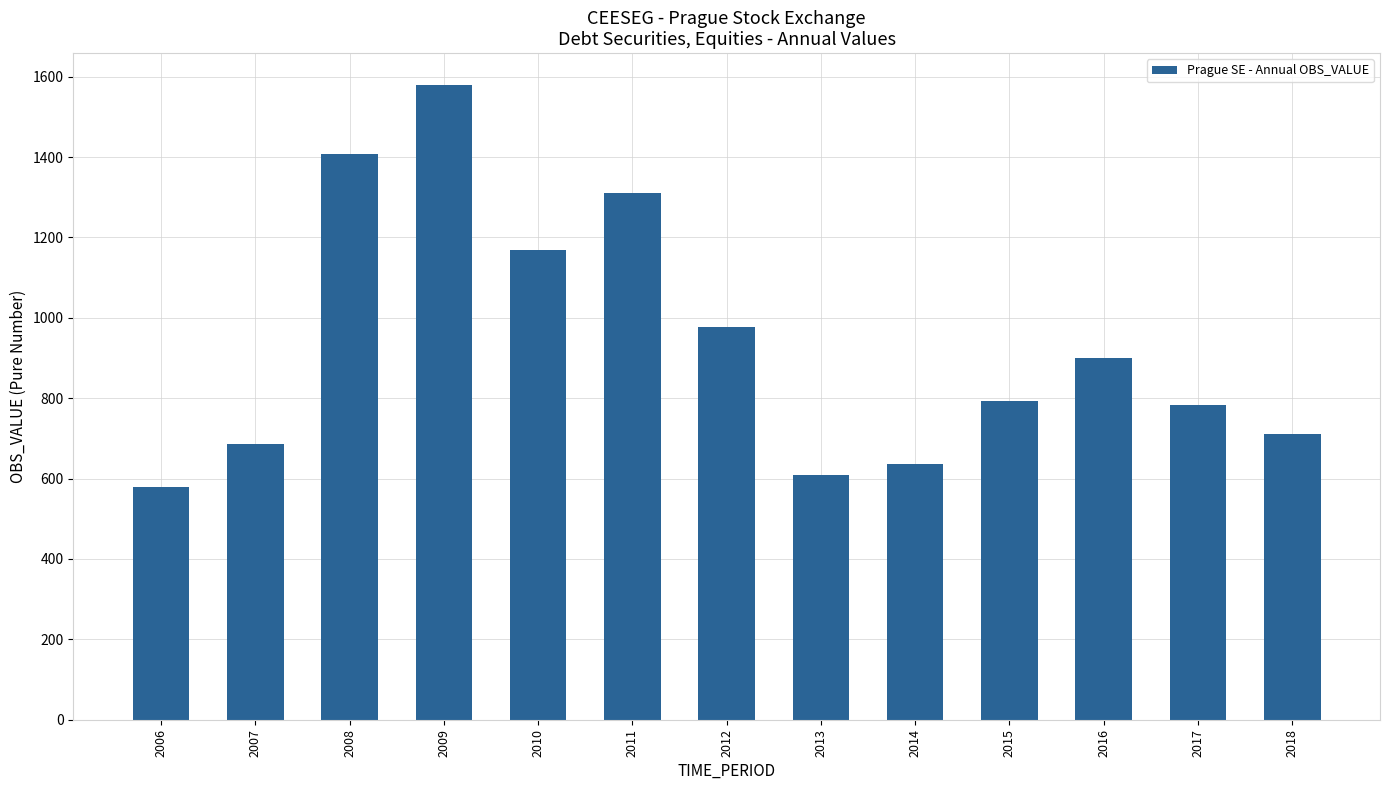

What is the maximum value shown in the chart?

1579.8